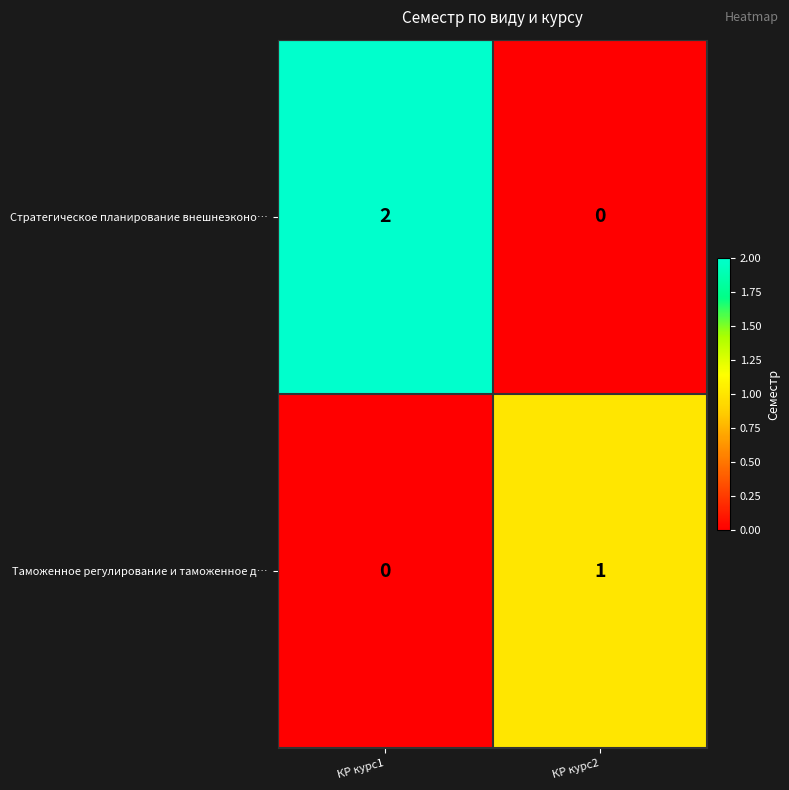

At how many categories does at least one series exceed 0?

2